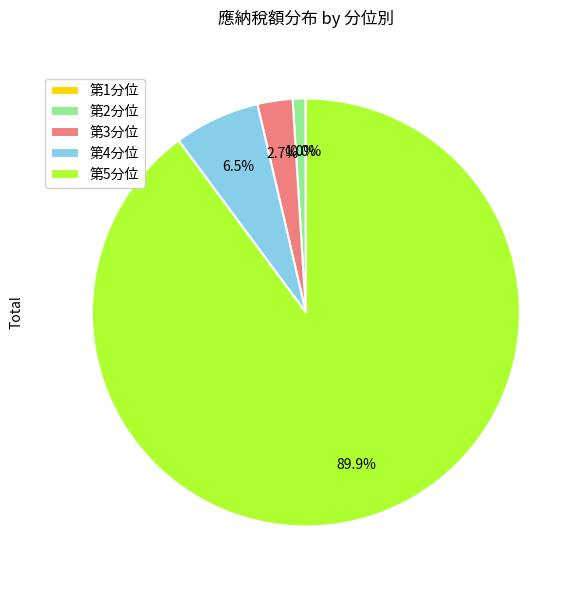

What is the largest slice in the pie chart?

第5分位